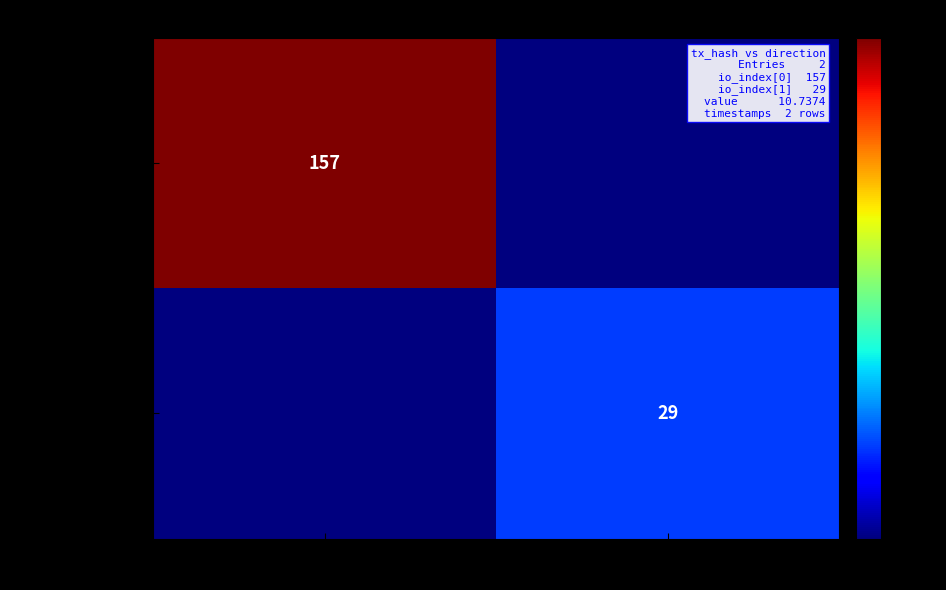

The value of 1d2559b1... (dir=-1) at direction=-1 is 157. True or false?

True